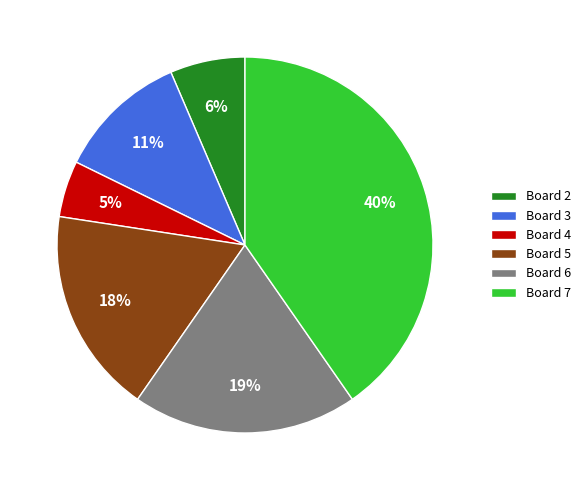

What is the ratio of the value at Board 3 to the value at Board 6?

0.6